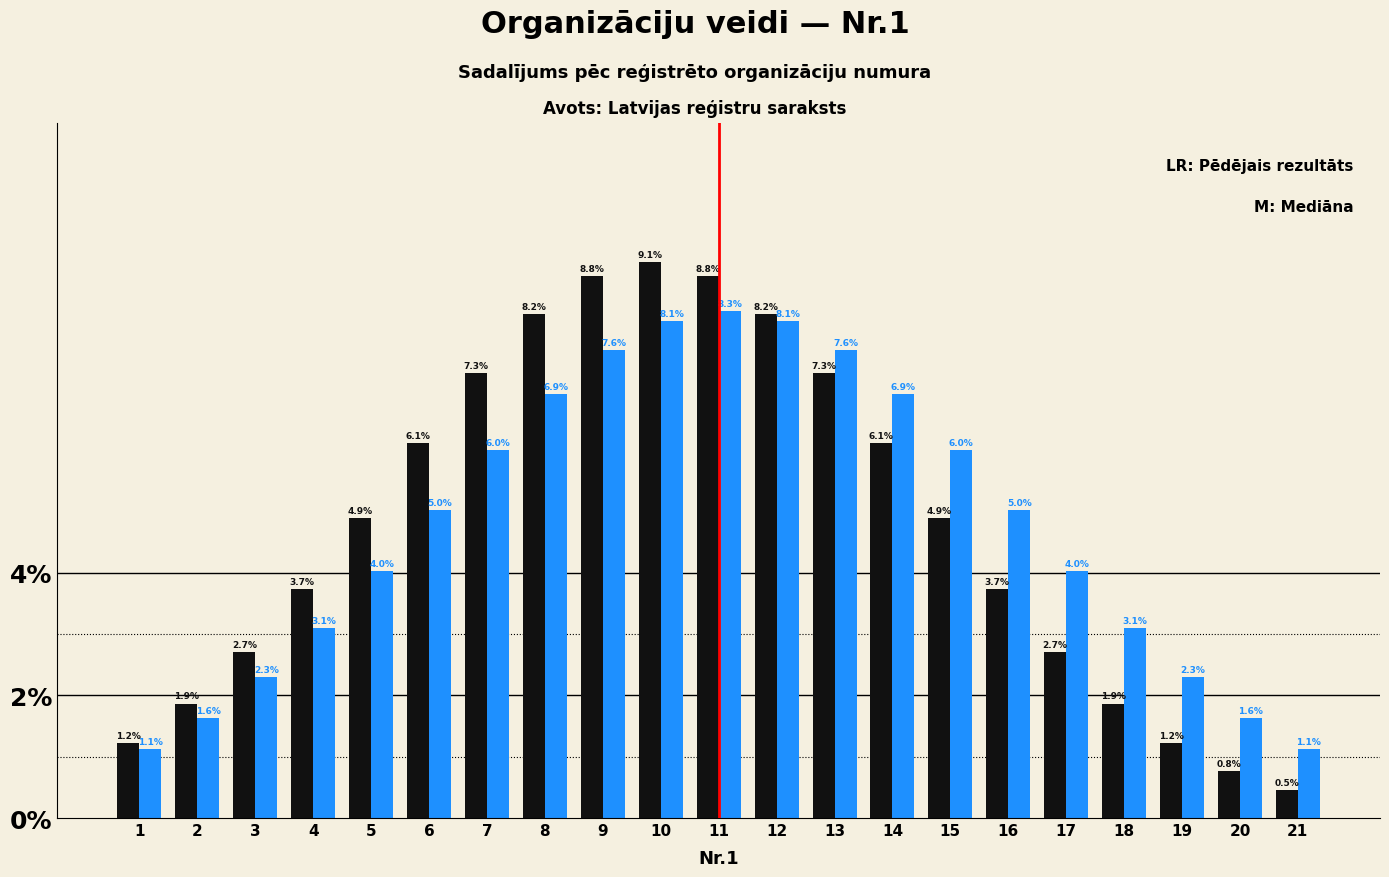

What is the total value across all series at 16?

8.7